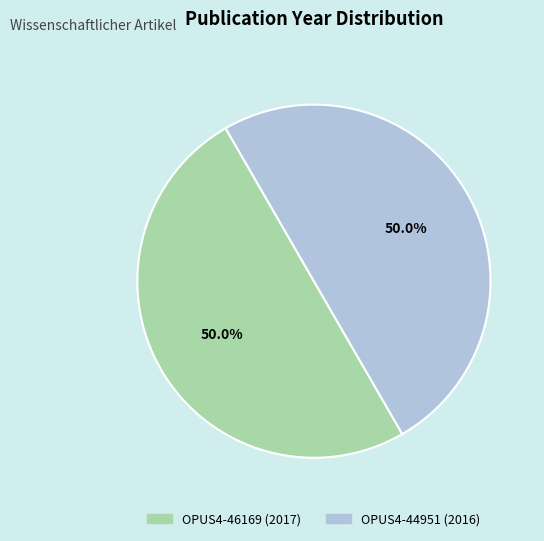

What portion of the pie excludes OPUS4-44951 (2016)?

50.0%